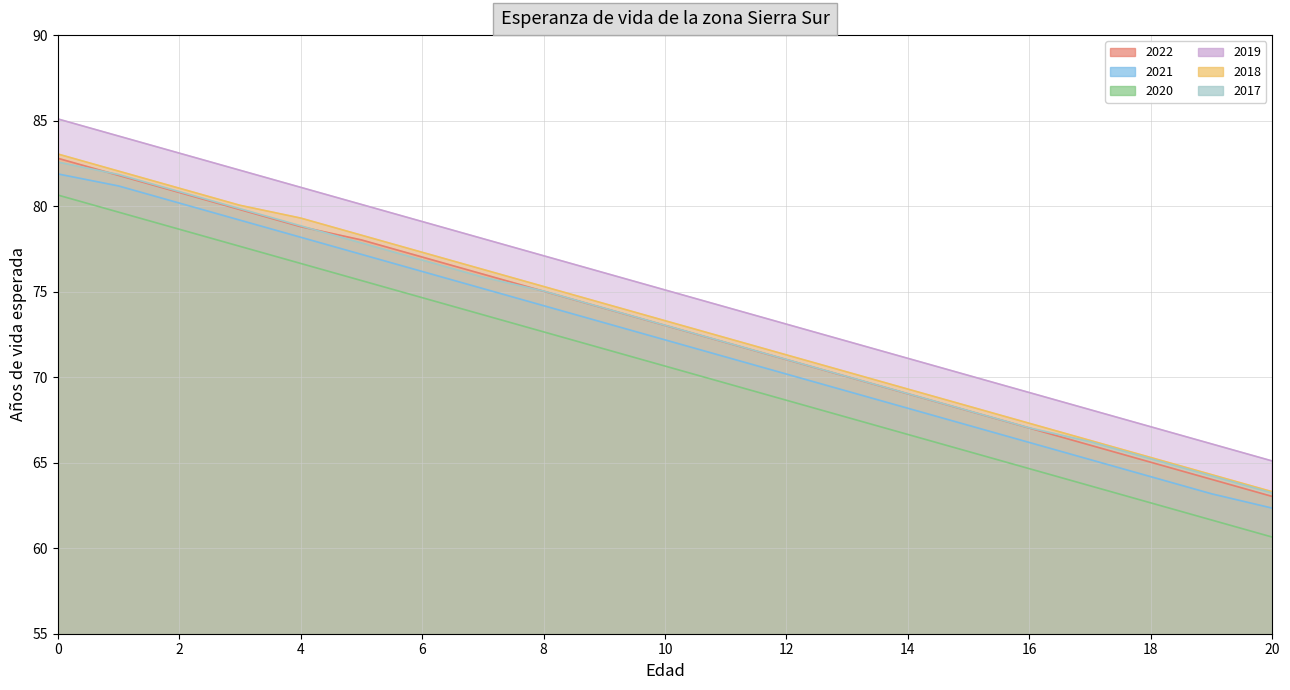

What is the value of the 2018 point at the 17th from the left?

67.3